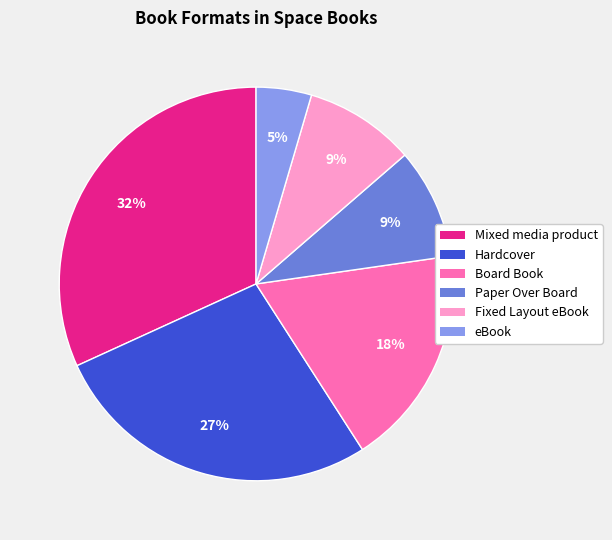

True or false: Board Book accounts for 28% of the total.

False